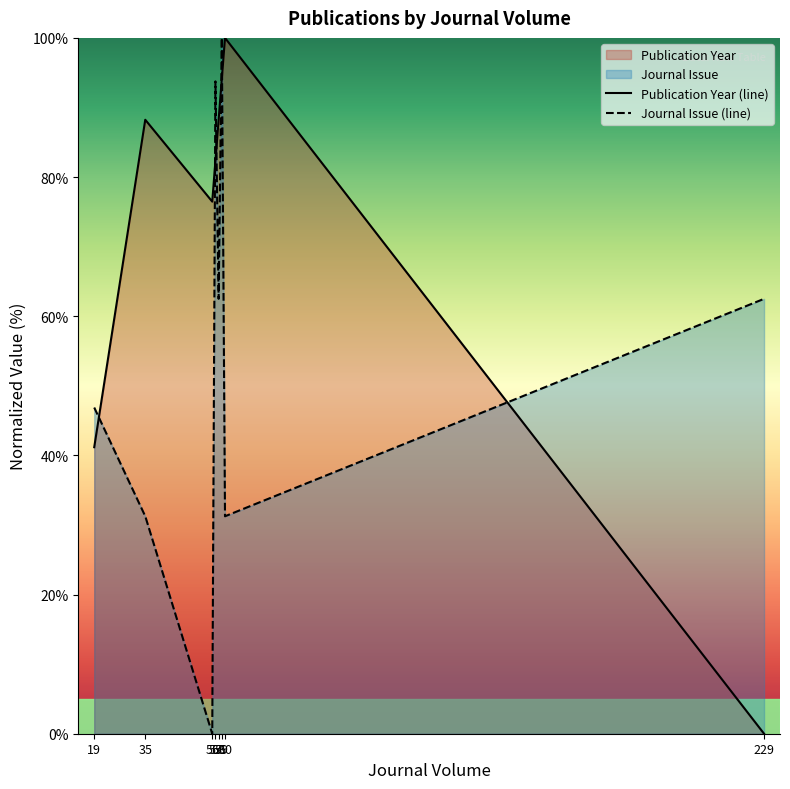

How many values in Journal Issue (line) are above zero?

7